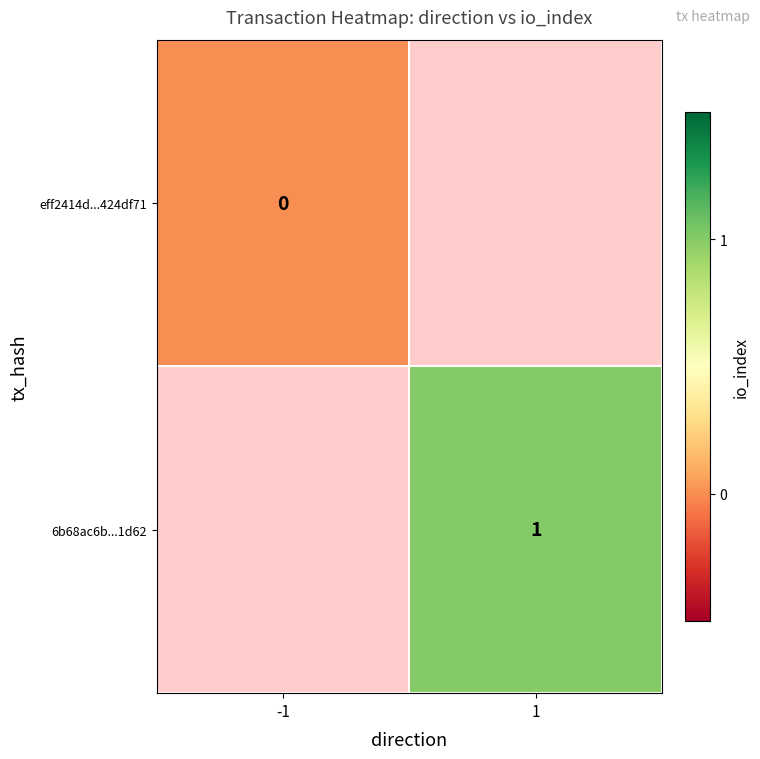

True or false: 6b68ac6b...1d62 has a value of 1 at 1.

True